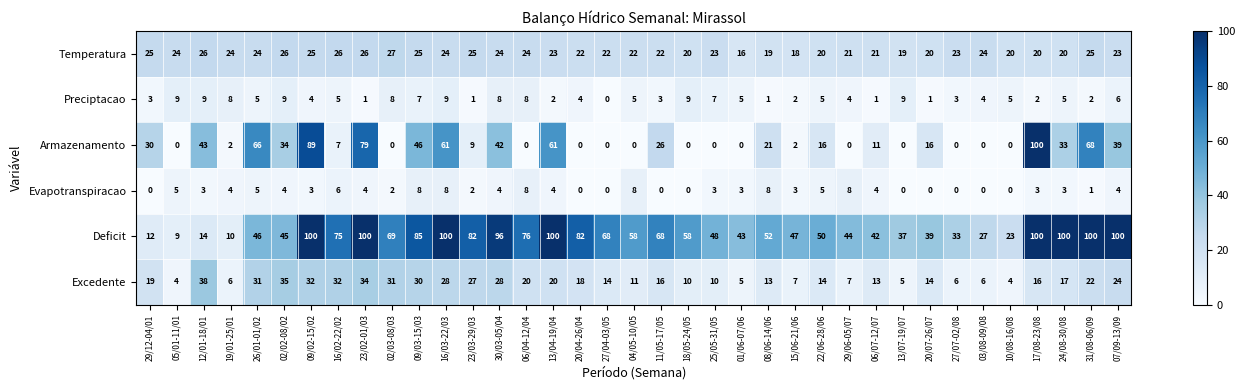

What is the difference between the Temperatura values at 30/03-05/04 and 15/06-21/06?

6